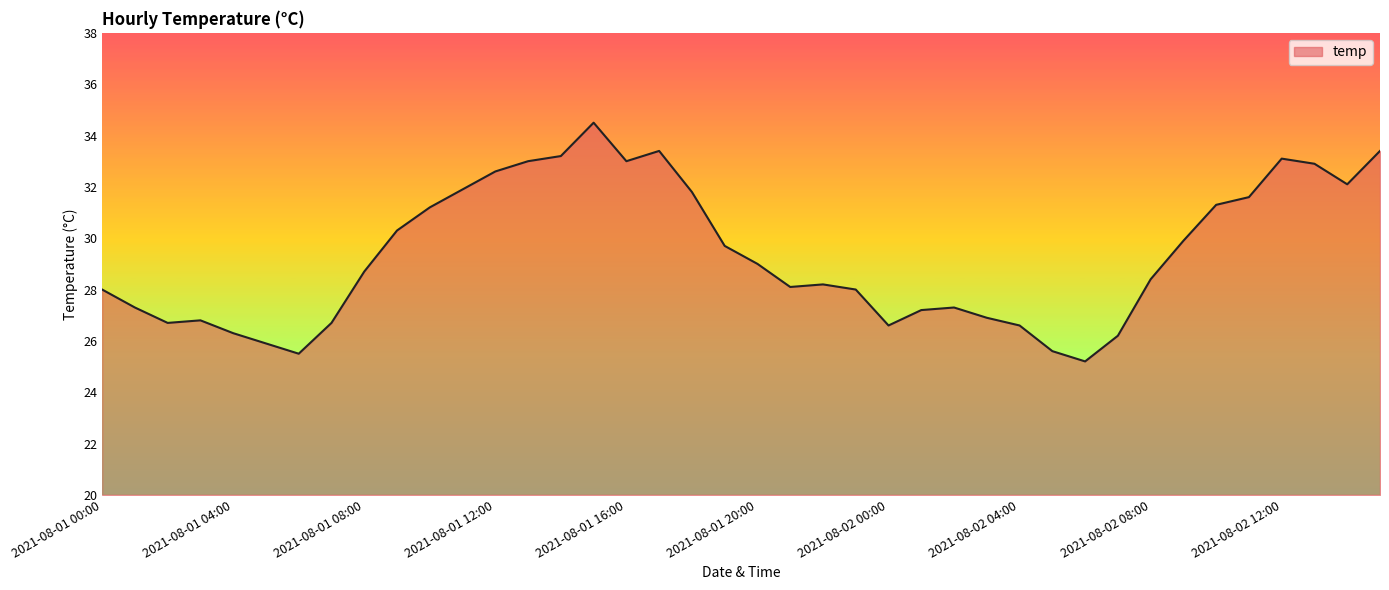

What is the maximum value shown in the chart?

34.5